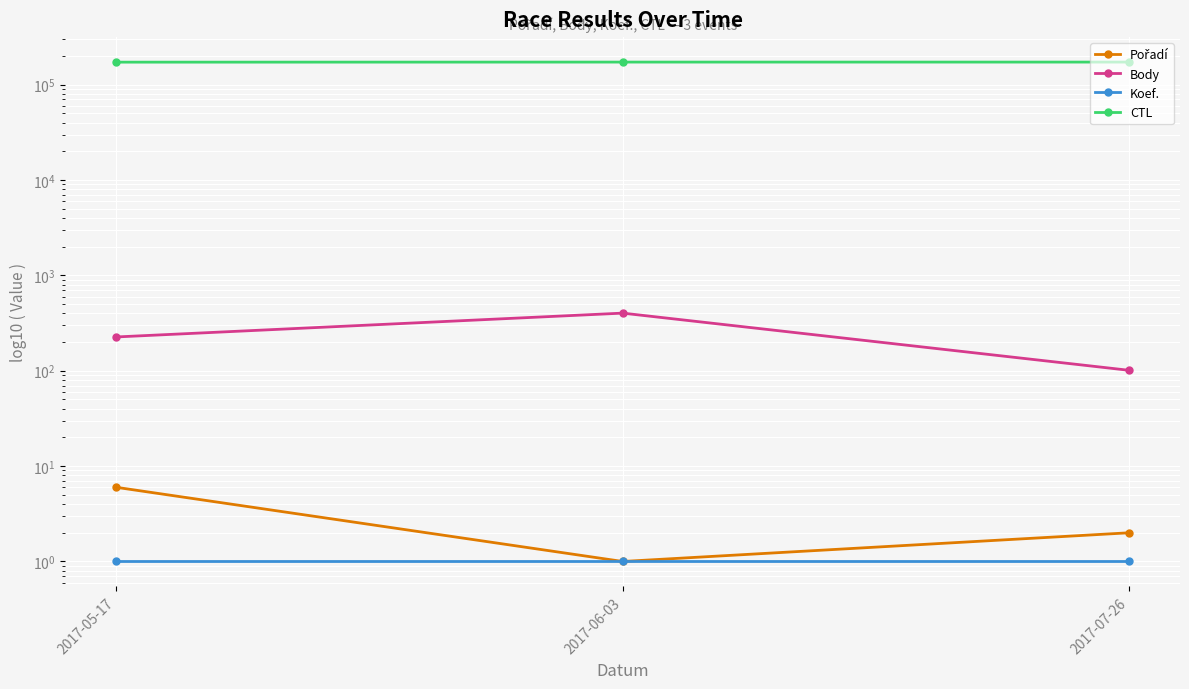

Reading right to left, list all the values displayed in this chart.

Pořadí: 2017-07-26=2	2017-06-03=1	2017-05-17=6
Body: 2017-07-26=101	2017-06-03=402	2017-05-17=226
Koef.: 2017-07-26=1	2017-06-03=1	2017-05-17=1
CTL: 2017-07-26=172420	2017-06-03=172406	2017-05-17=172119